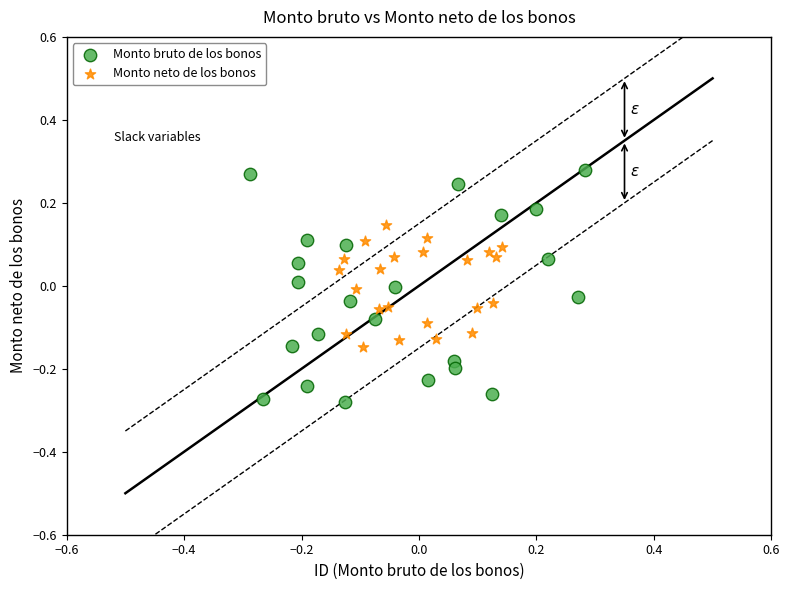

What are all the series names shown in the legend?

Monto bruto de los bonos, Monto neto de los bonos